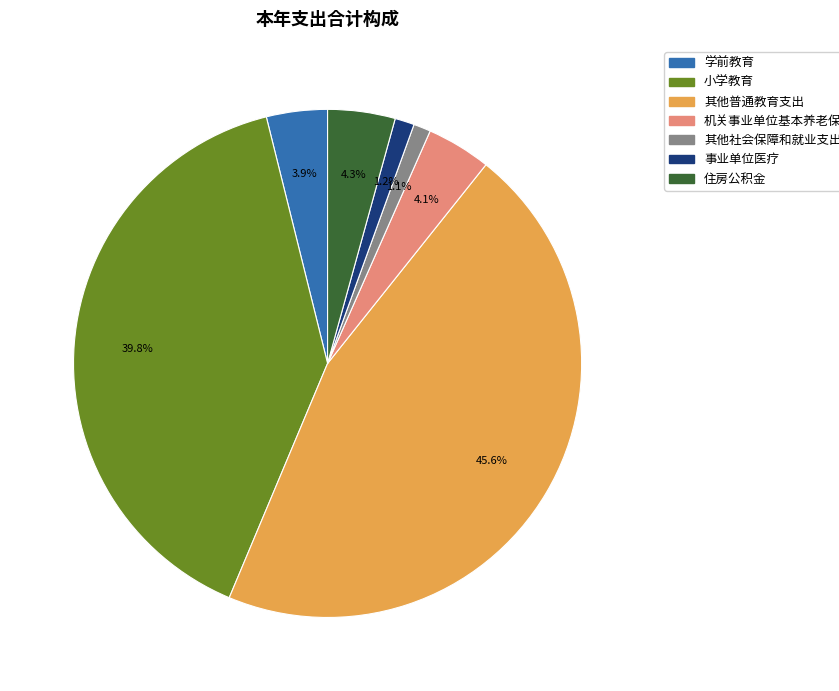

Which has a higher value, 其他普通教育支出 or 机关事业单位基本养老保险缴费支出?

其他普通教育支出